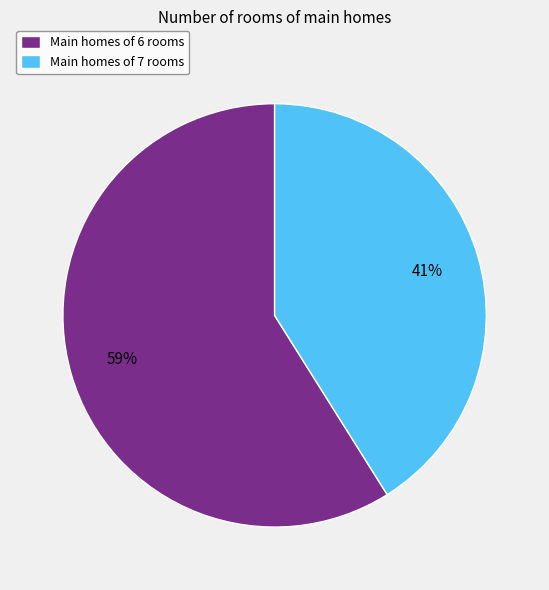

Is the sum of Main homes of 6 rooms and Main homes of 7 rooms greater than half?

Yes